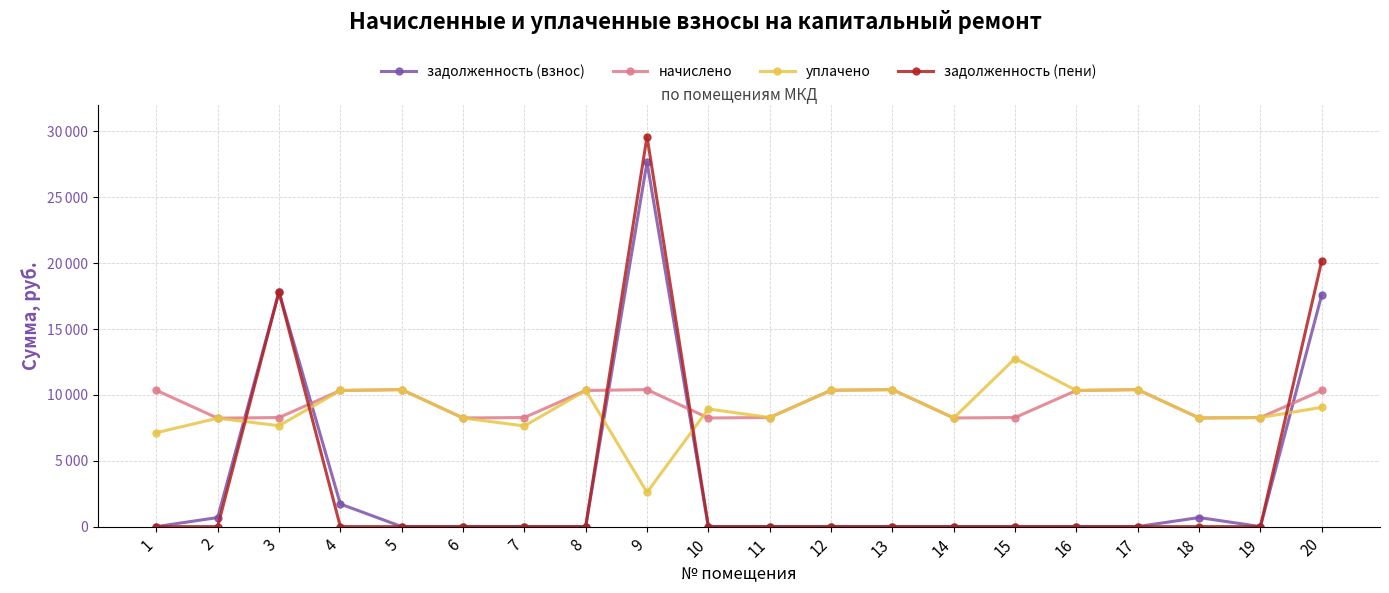

What is the total value across all series at 6?

16493.8